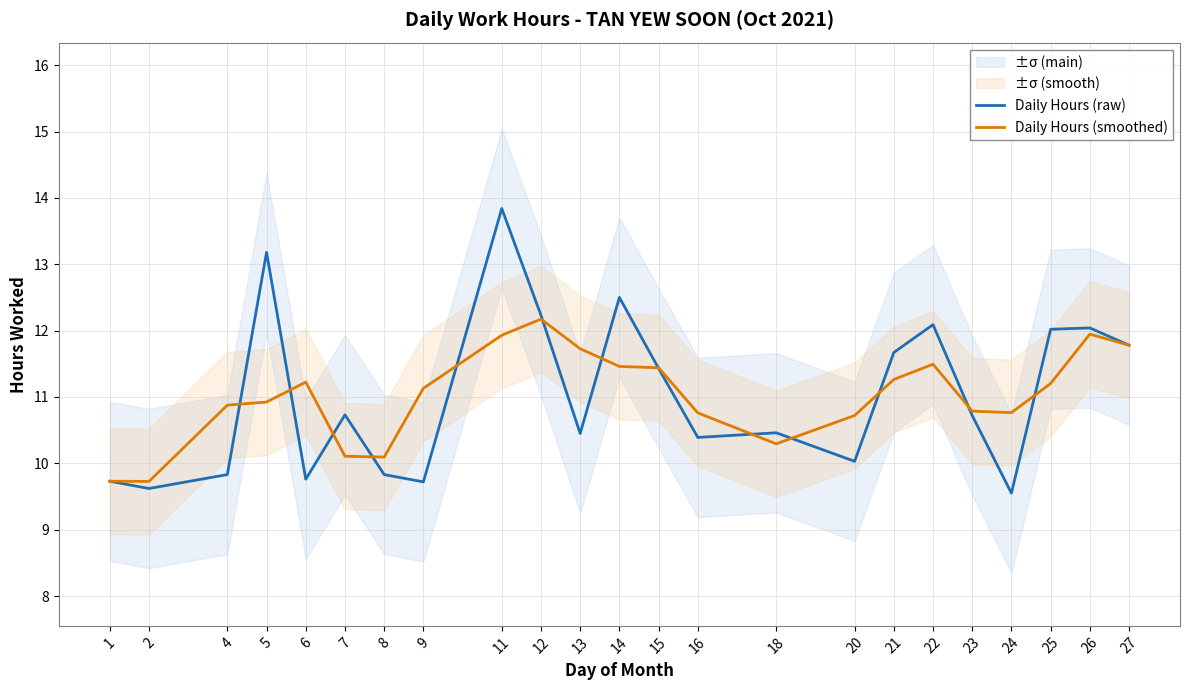

How many values in the Daily Hours (smoothed) series are below 11?

11